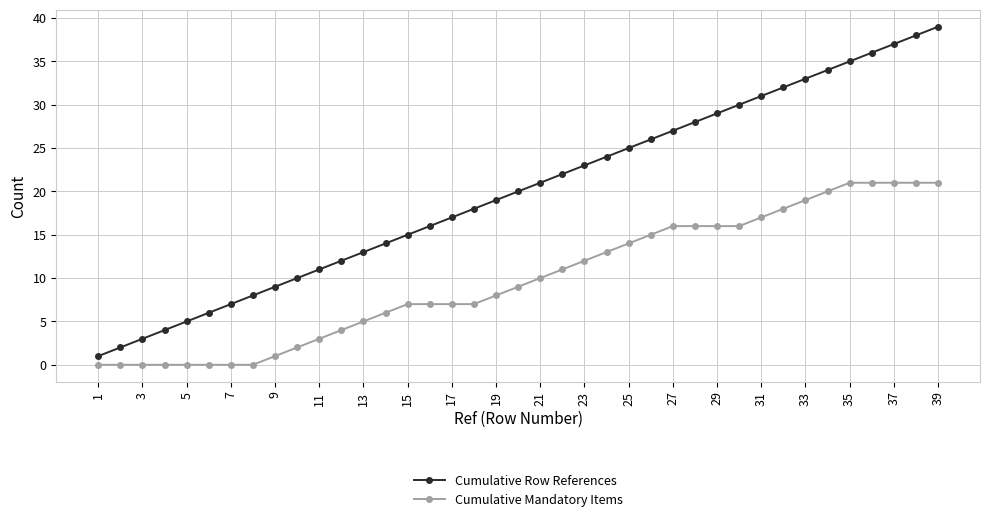

Which series has the largest total across all categories?

Cumulative Row References